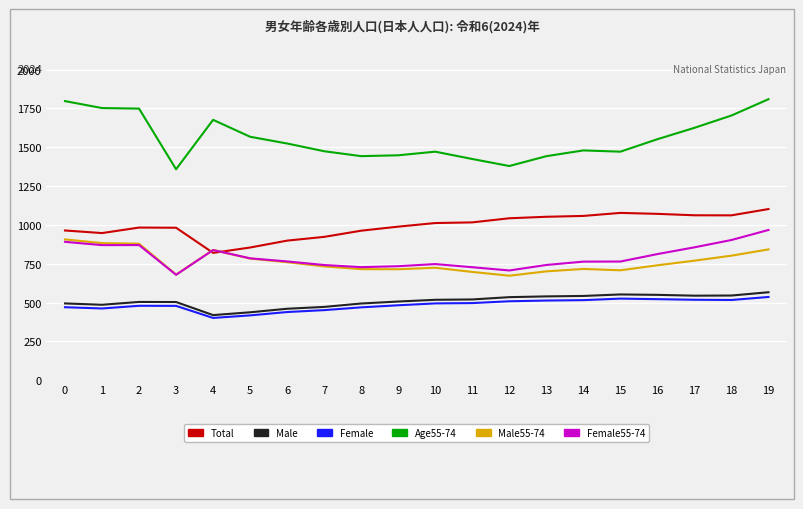

Is it true that Male equals 503.0 at 3?

True